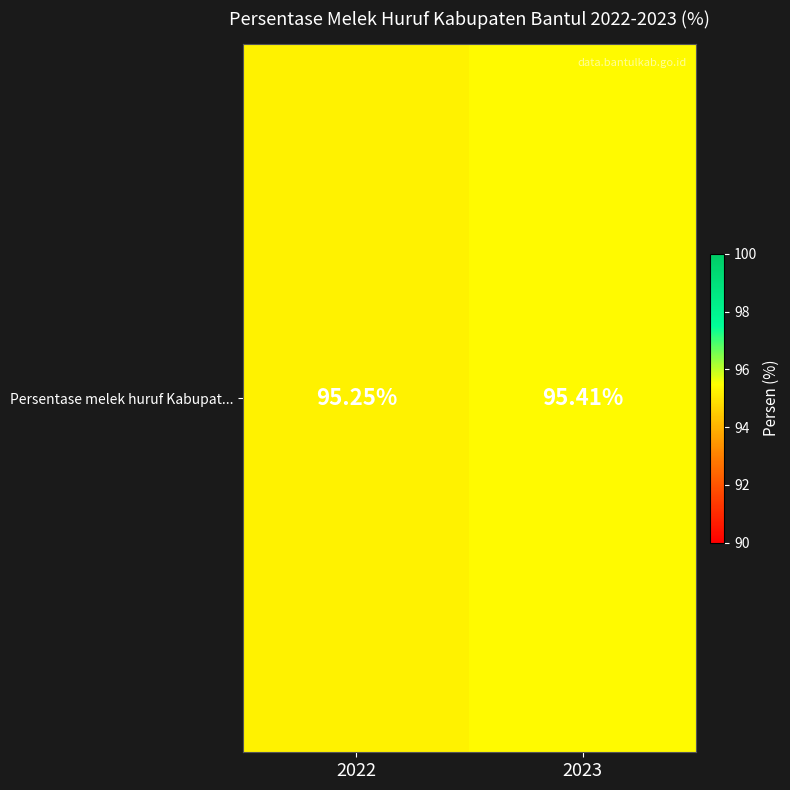

At which category does the chart reach its minimum across all series?

2022